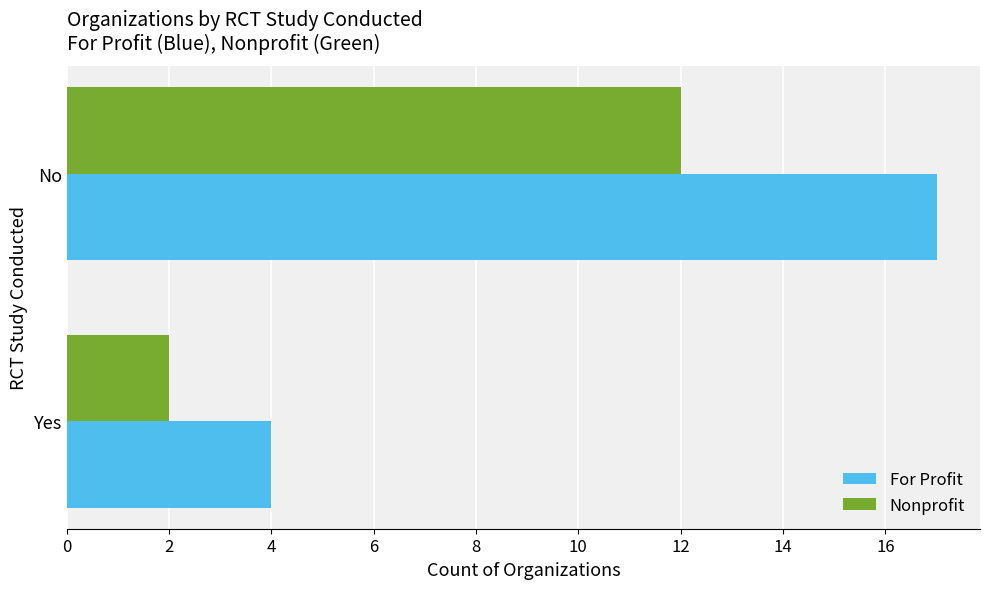

How many For Profit values are between 4 and 17?

2